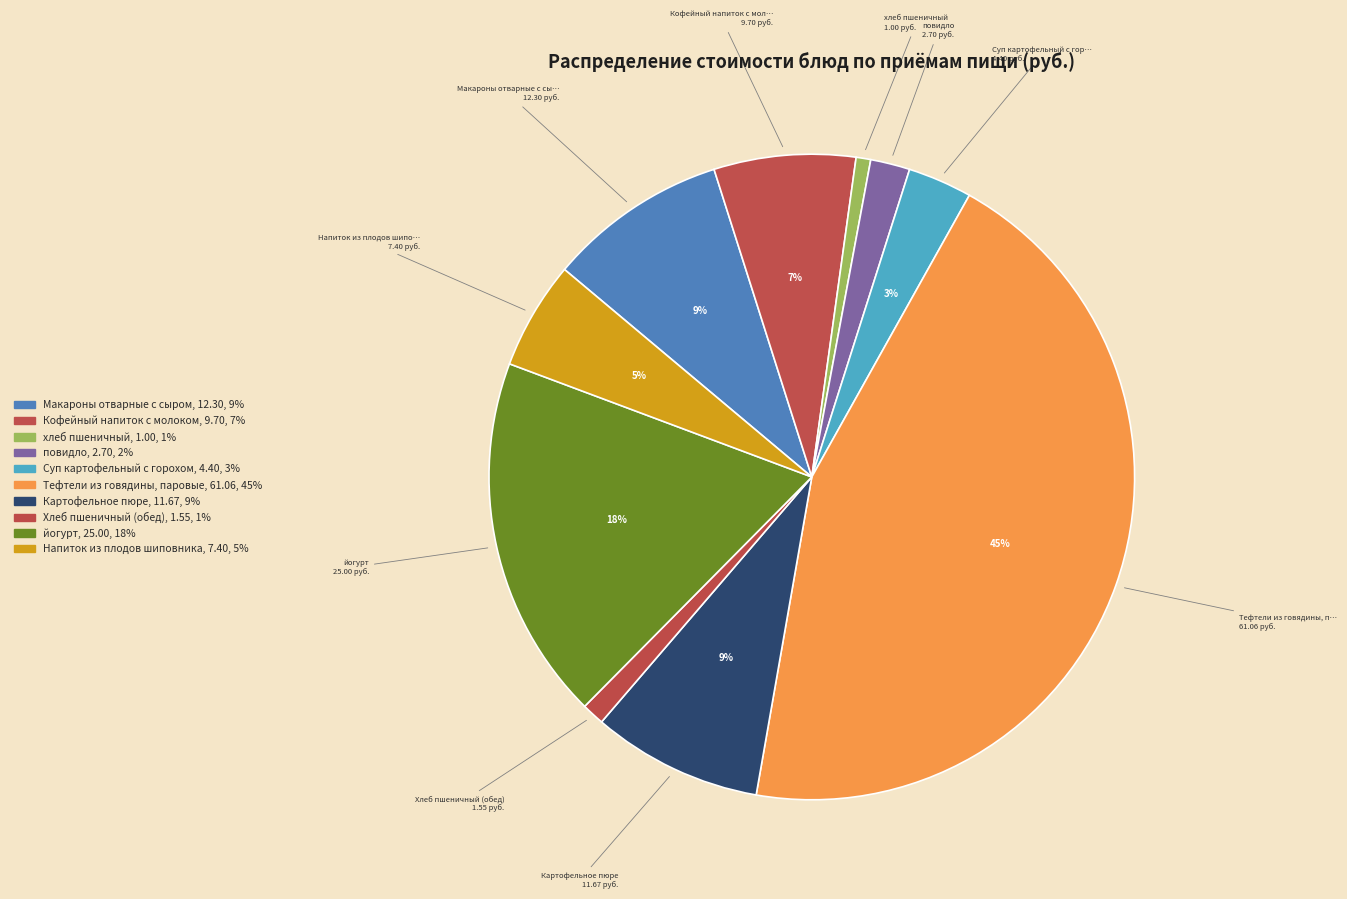

True or false: Картофельное пюре accounts for 9% of the total.

True